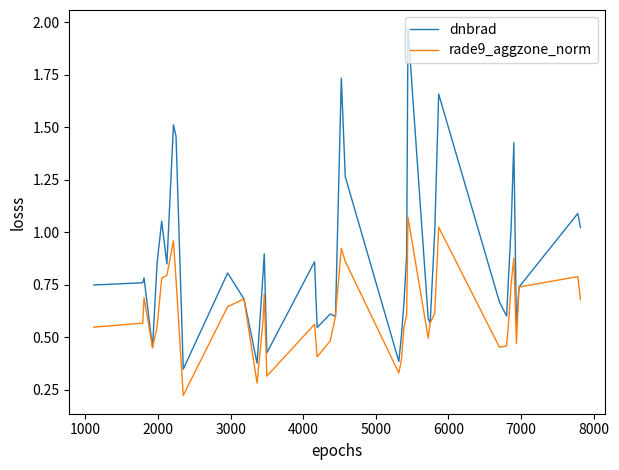

Rank the series by their average value, from lowest to highest.

rade9_aggzone_norm, dnbrad